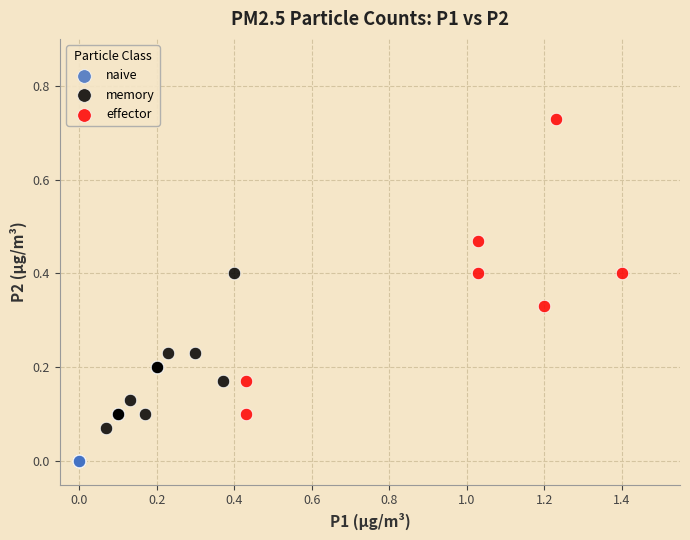

Which series reaches the maximum Y coordinate?

effector